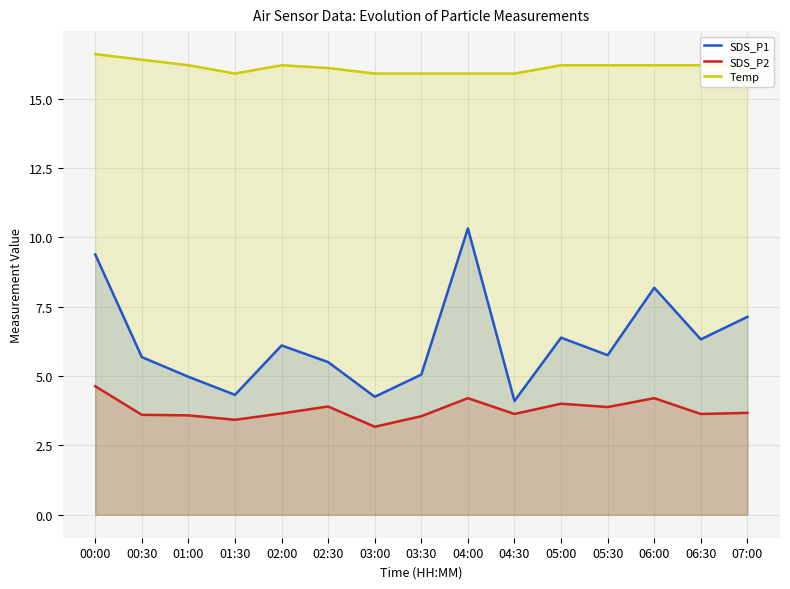

Rank the series at 04:30 from highest to lowest value.

Temp, SDS_P1, SDS_P2